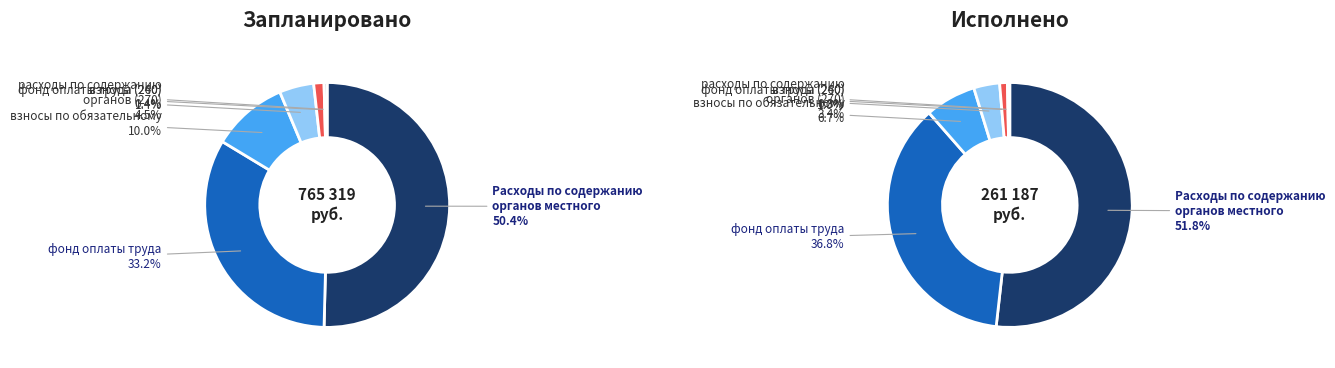

What percentage do фонд оплаты труда and расходы по содержанию
органов (270) together represent?

37.8%